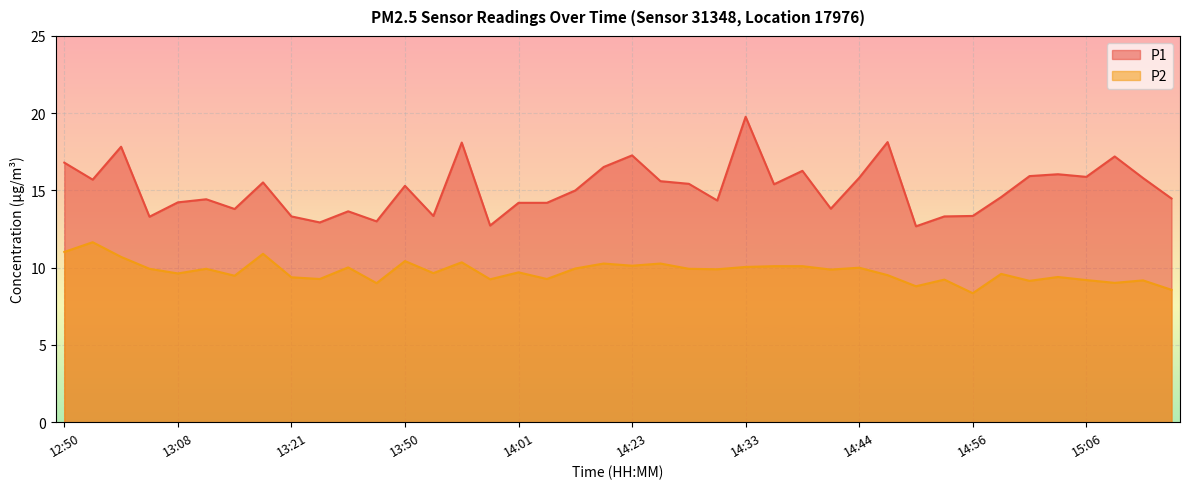

True or false: P2 and P1 intersect in this chart.

False